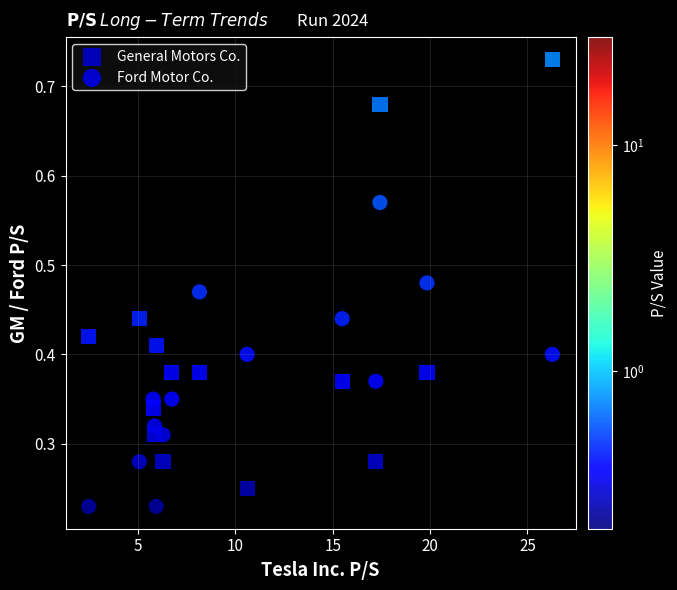

Across all data points, what is the range of X values (max minus min)?

23.8